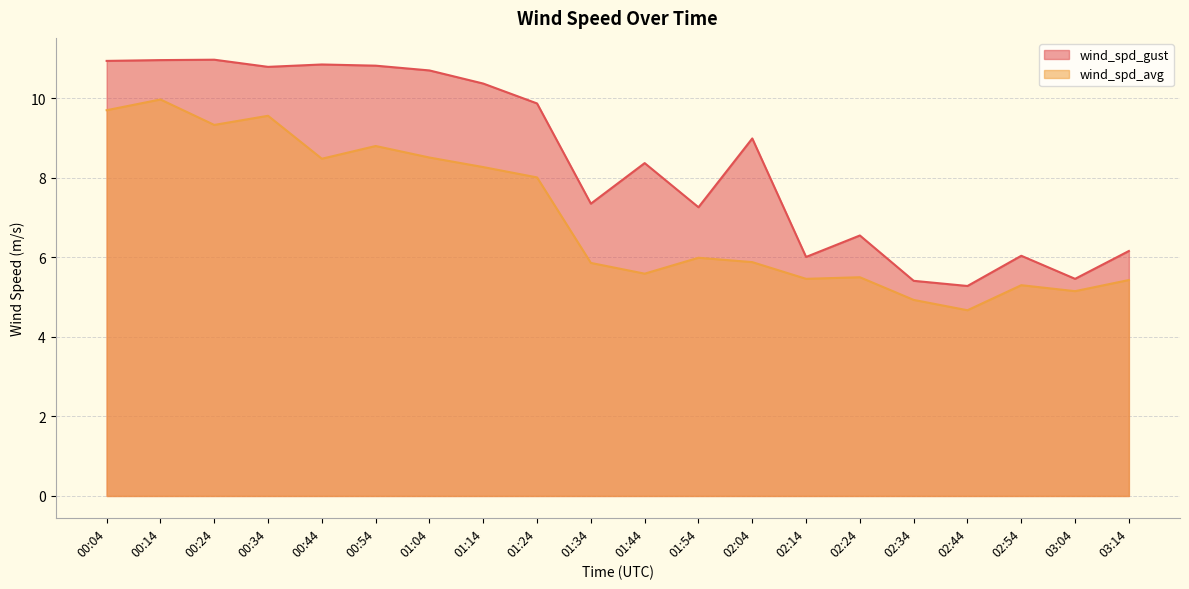

What is the difference between the maximum and minimum values in the wind_spd_avg series?

5.3